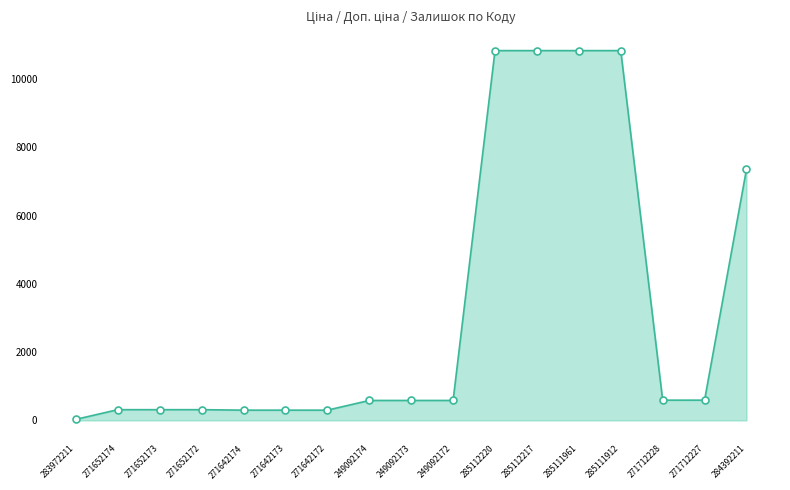

What is the maximum value shown in the chart?

10840.1